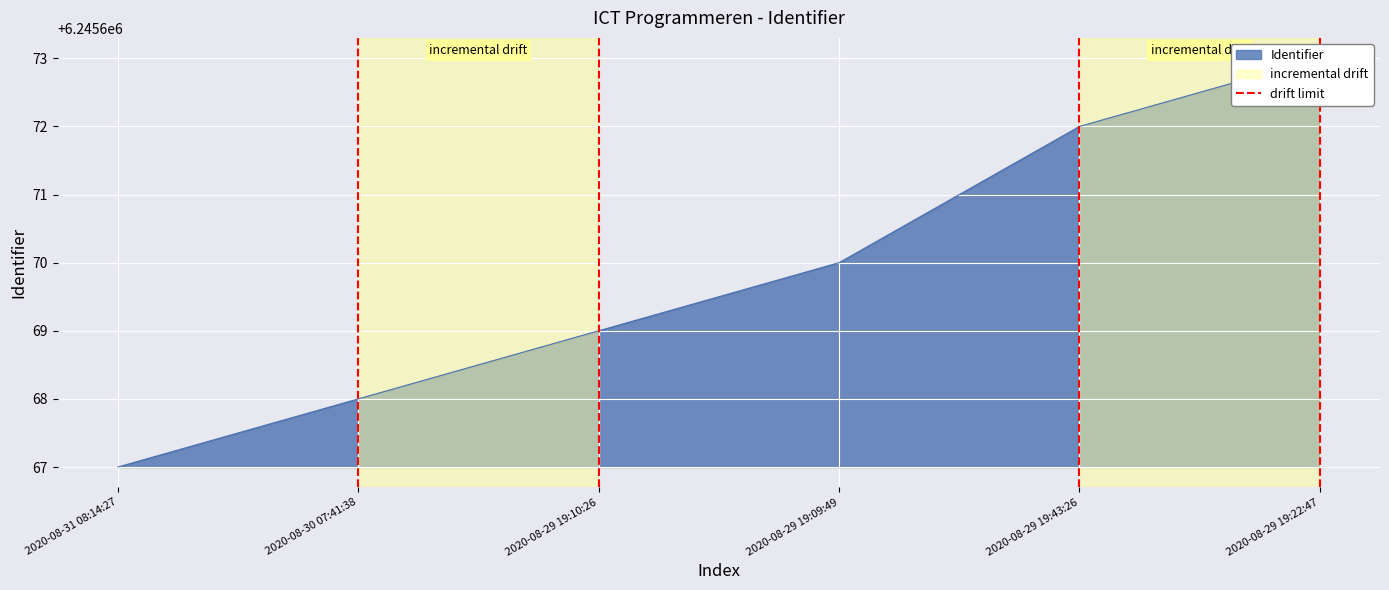

How many lines are shown in the chart?

1